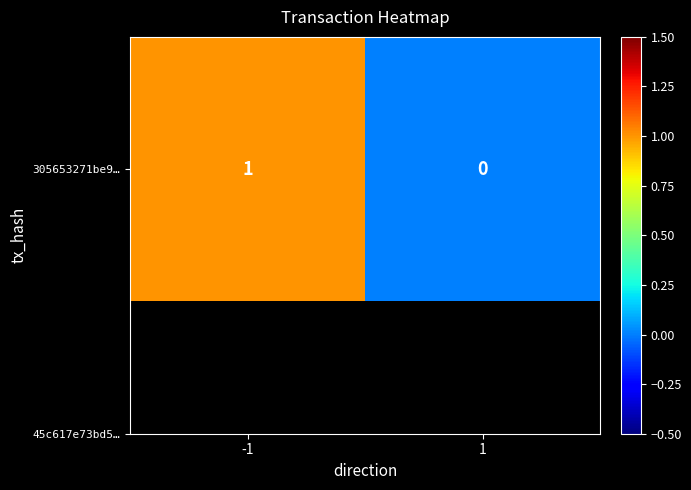

What is the sum of all values?

1